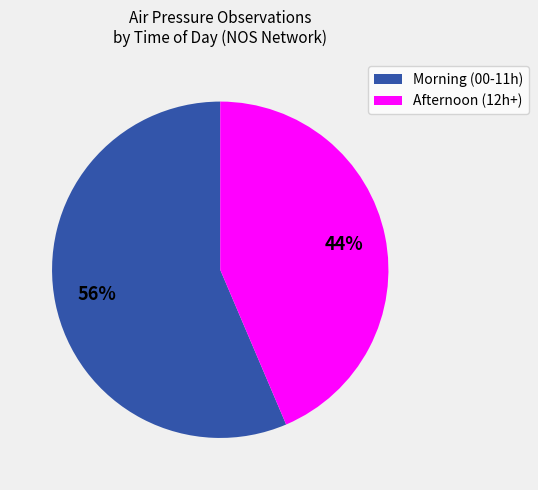

True or false: Morning (00-11h) accounts for 70% of the total.

False